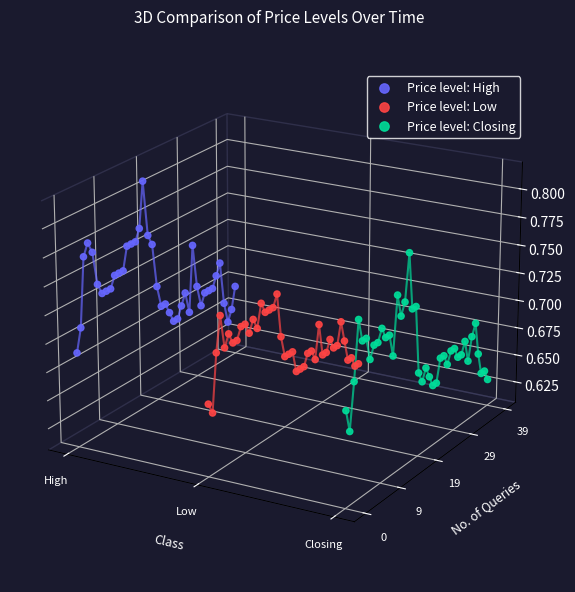

Which series contains the highest Y value?

Price level: High